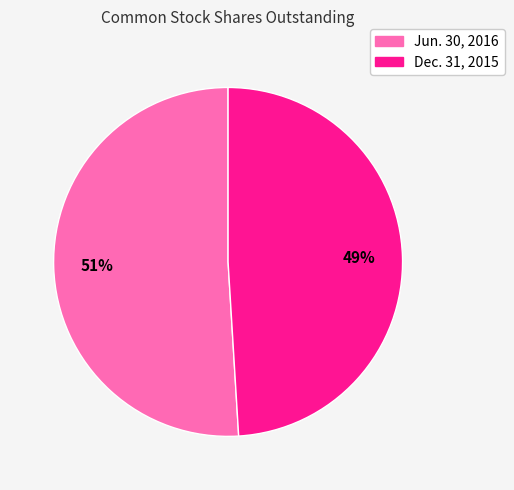

What percentage is the Dec. 31, 2015 slice, to the nearest percent?

49%